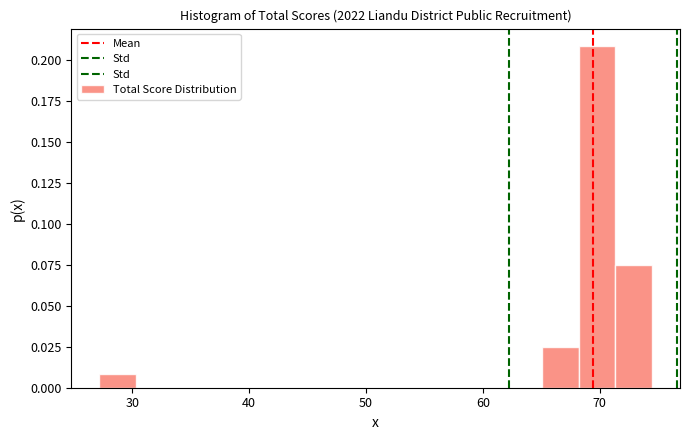

Around what value on the x-axis is the tallest bar? Give the approximate position of its centre, as read against the axis.

70